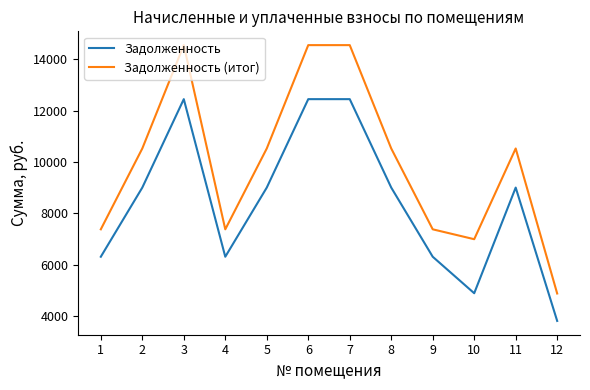

True or false: Задолженность (итог) has more than 1 points higher than both neighbors.

True